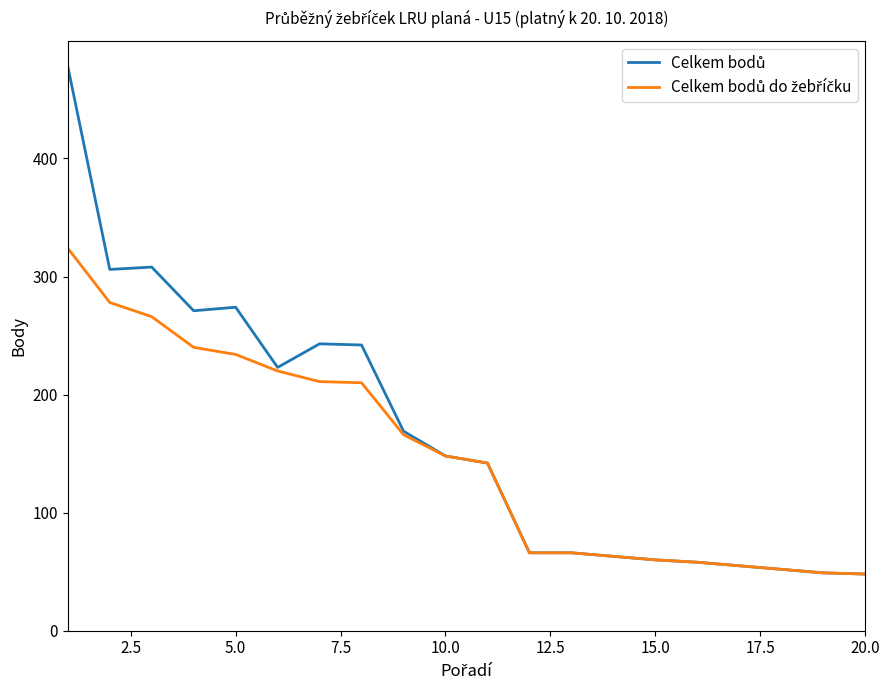

What is the greatest value displayed?

478